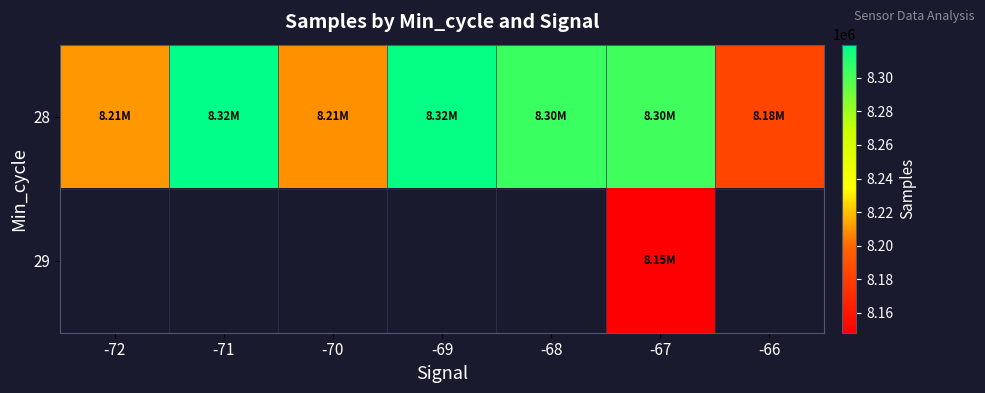

What is the sum of all 28 values?

57849323.0